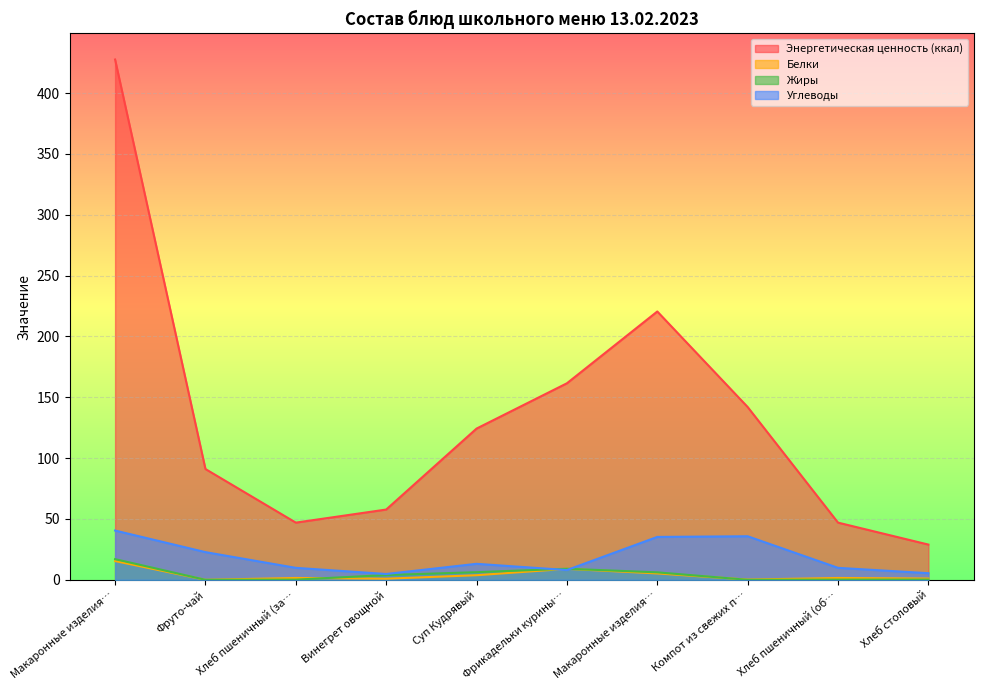

What are all the series names shown in the legend?

Энергетическая ценность (ккал), Белки, Жиры, Углеводы